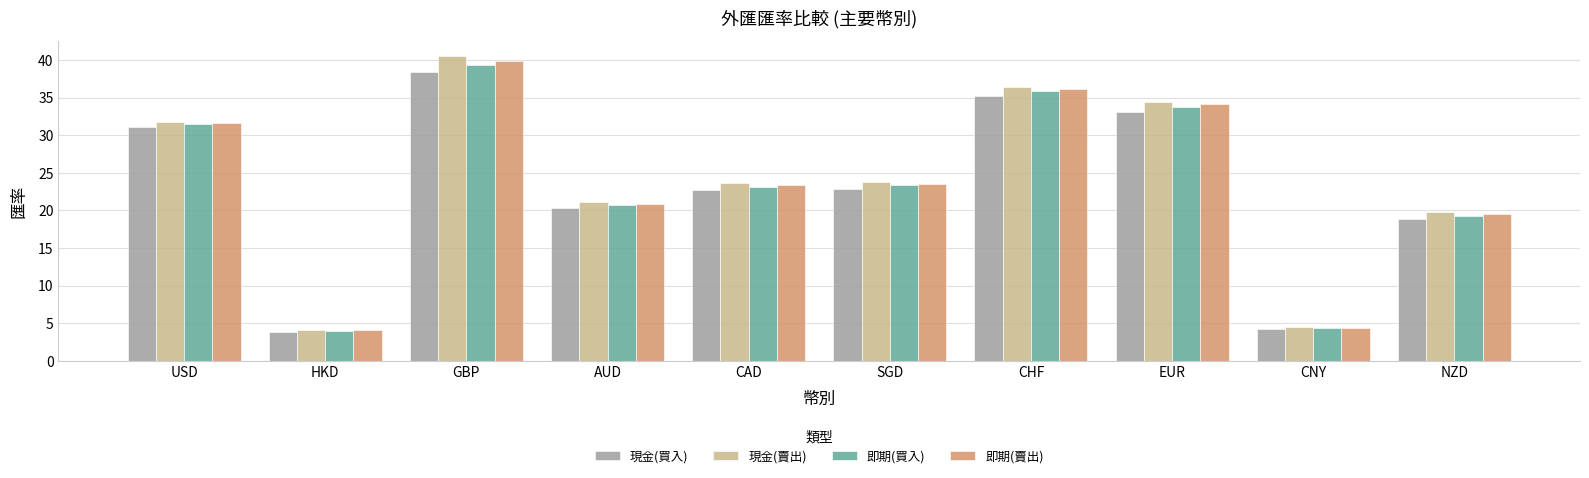

At which label is 即期(賣出) closest to 21?

AUD